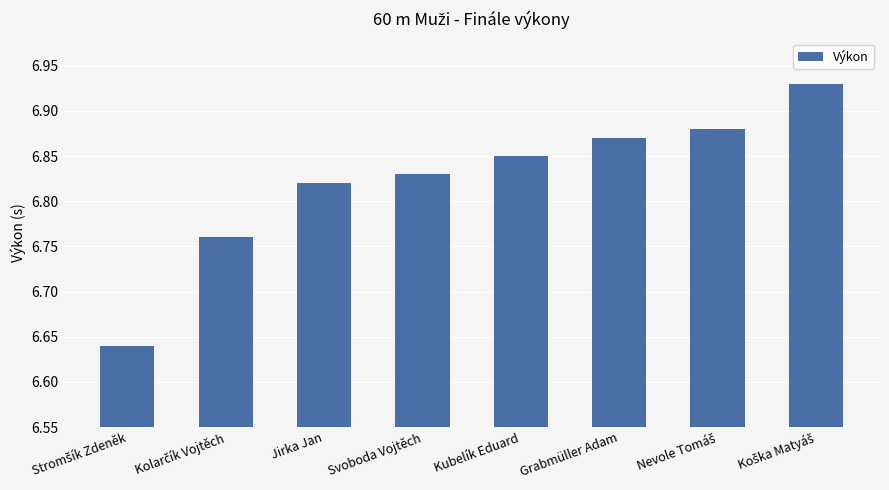

How many values are between 6 and 7?

8